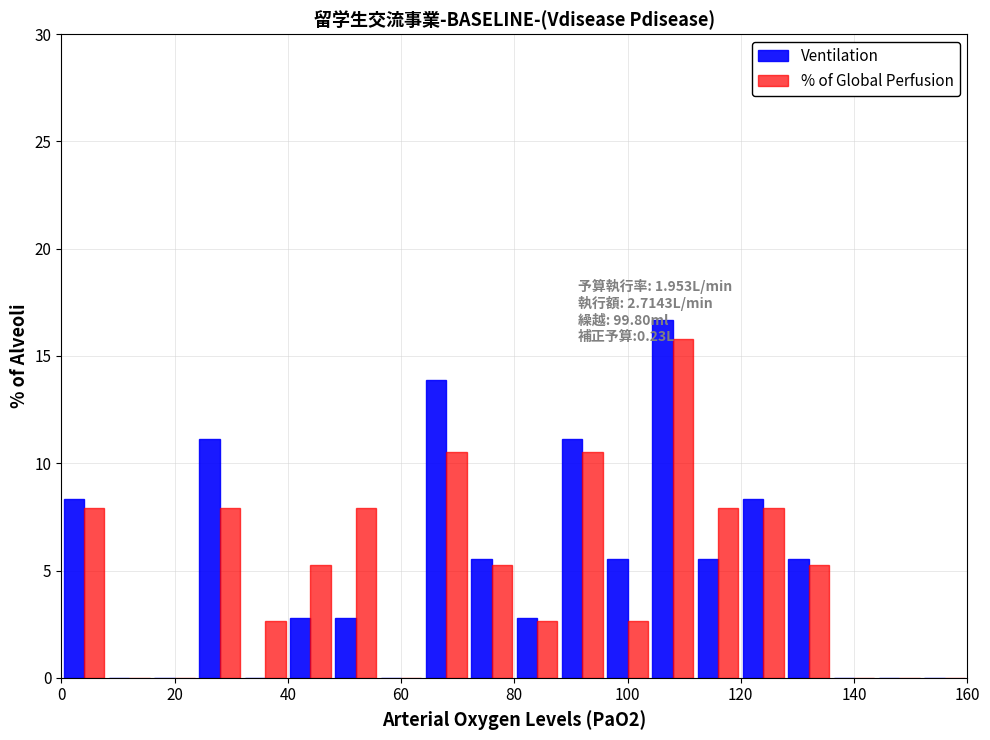

In the % of Global Perfusion series, which range on the x-axis has the tallest bar?

104 to 112